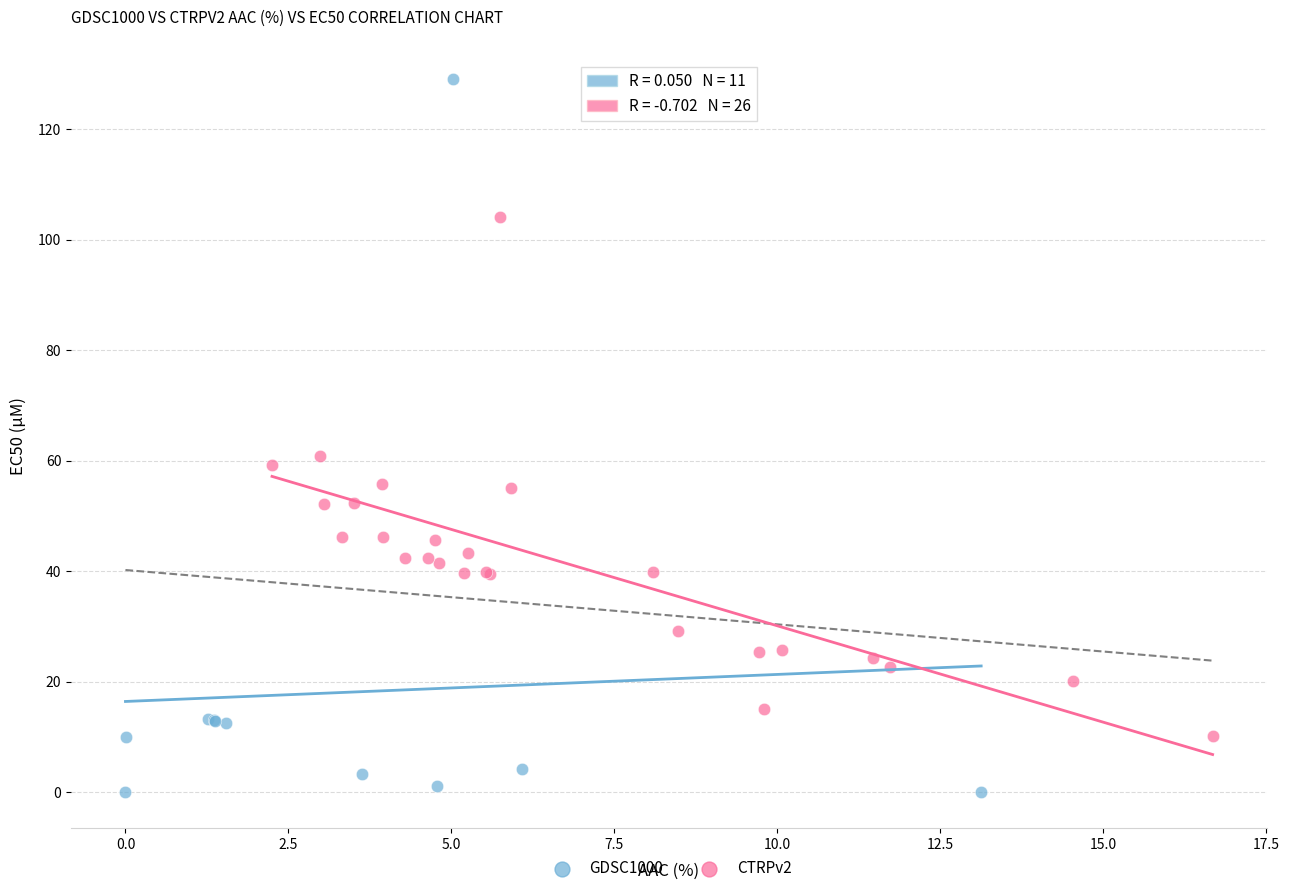

Which series contains the highest Y value?

GDSC1000